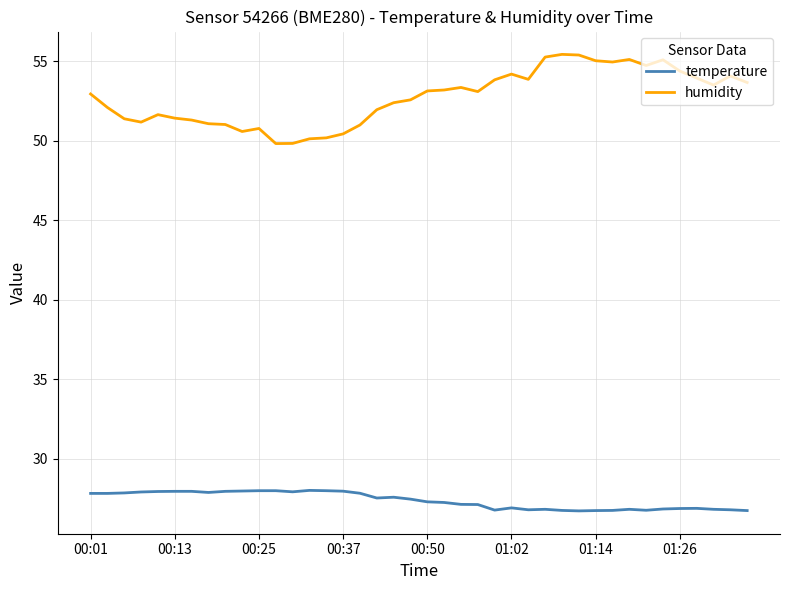

True or false: temperature and humidity intersect in this chart.

False